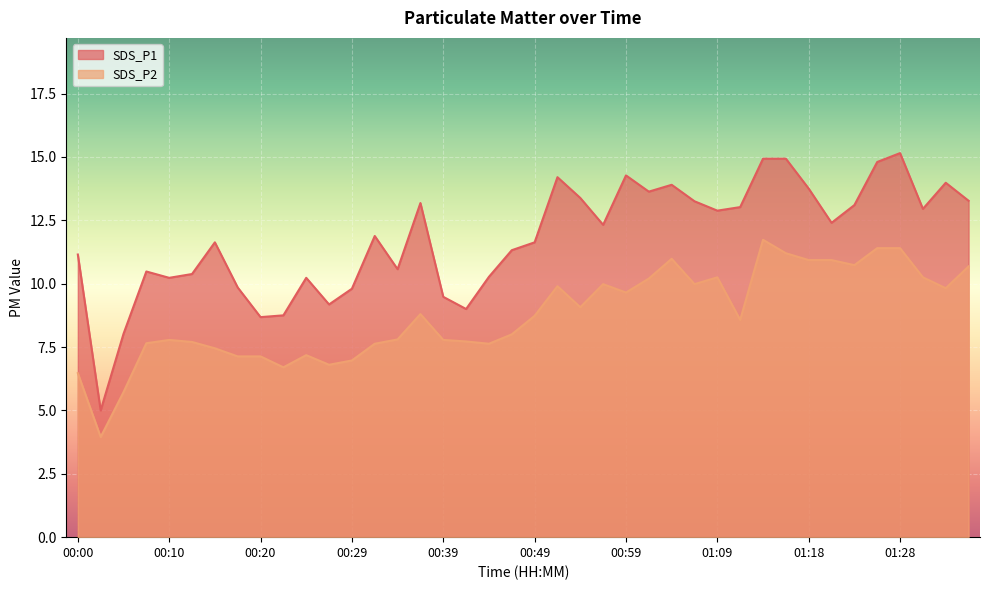

What is the average value of the SDS_P2 series?

8.8